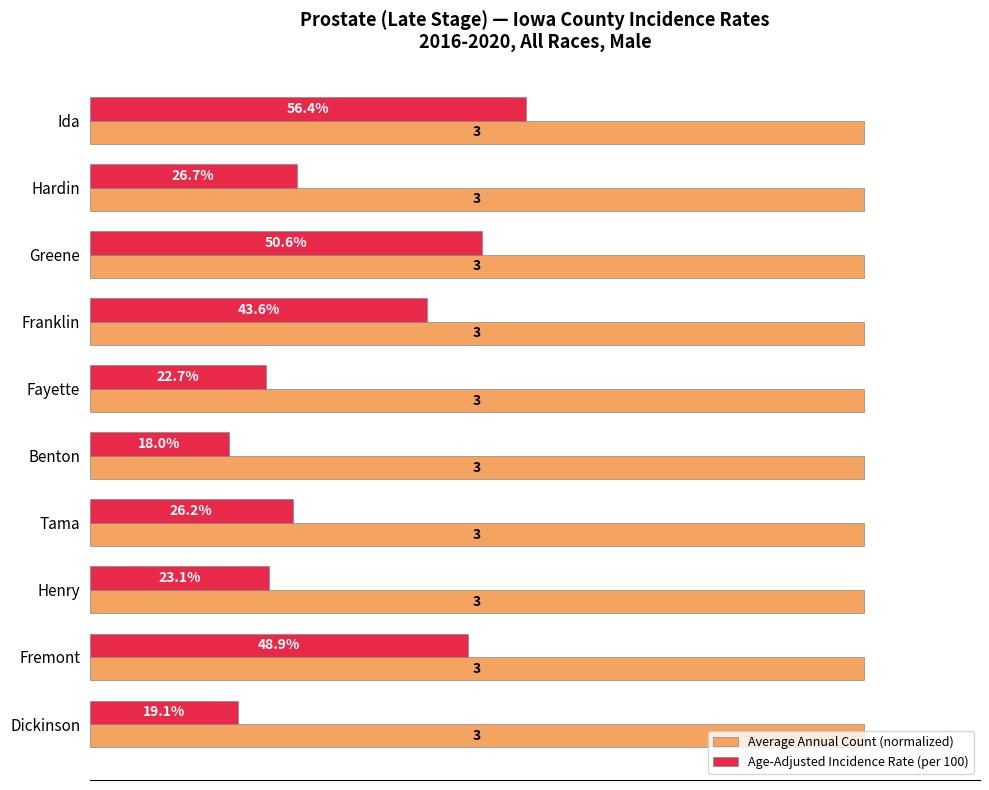

Rank the series by their maximum value, from highest to lowest.

Average Annual Count (normalized), Age-Adjusted Incidence Rate (per 100)